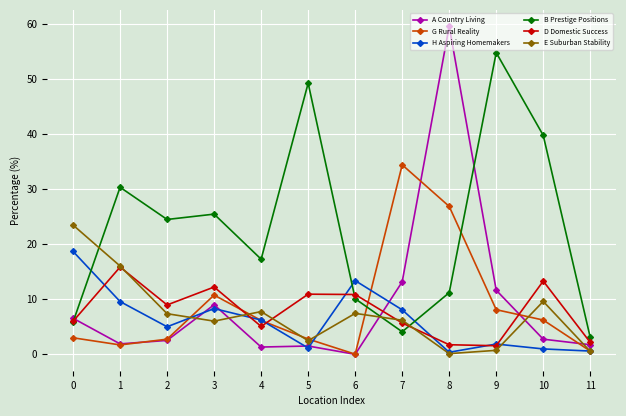

After their last crossing, which series has the higher values: H Aspiring Homemakers or B Prestige Positions?

B Prestige Positions